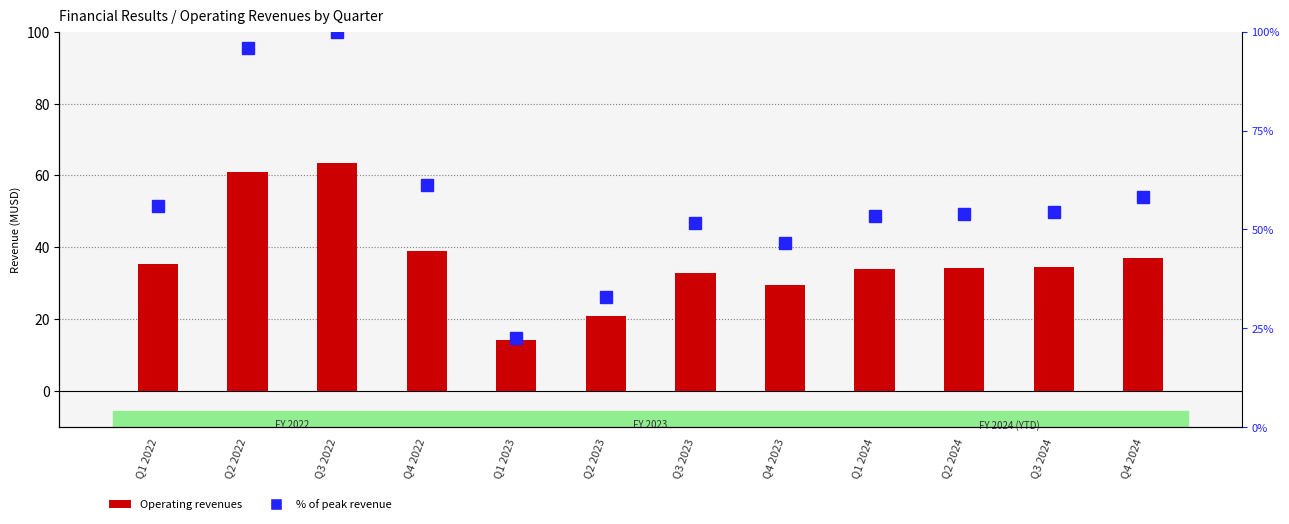

What is the label of the 9th bar from the left?

Q1 2024